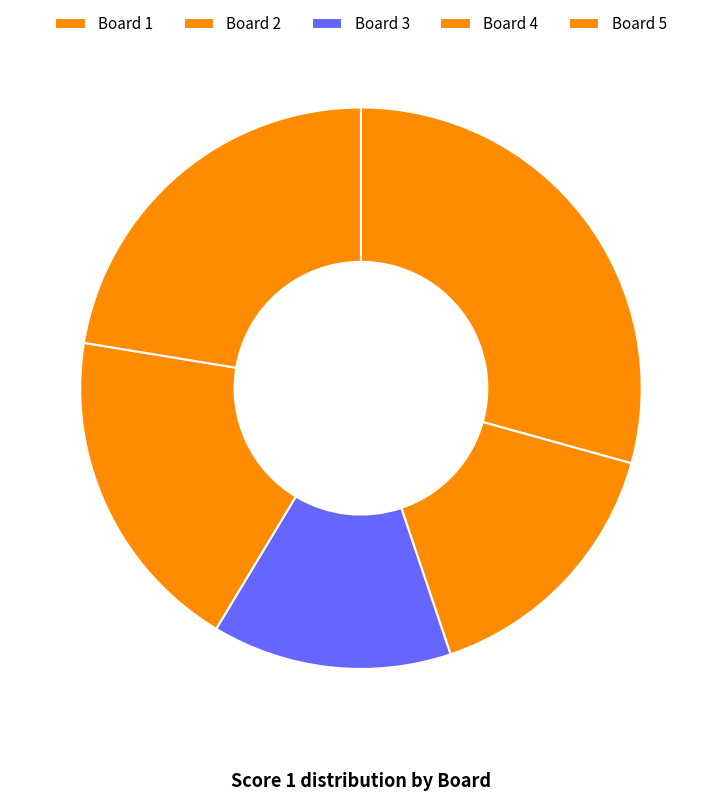

Which slice is the largest?

Board 1